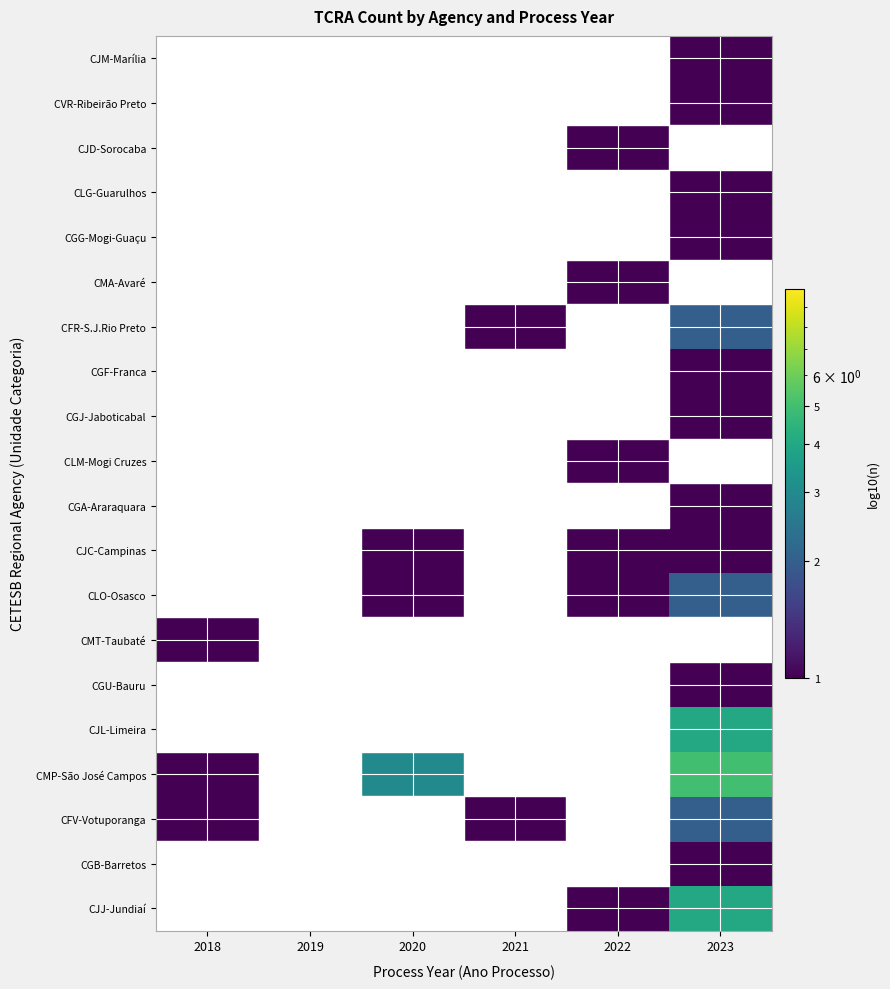

What is the total value across all series at 2022?

6